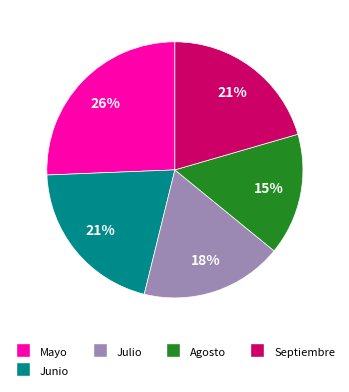

The Agosto slice represents 15% of the pie. True or false?

True